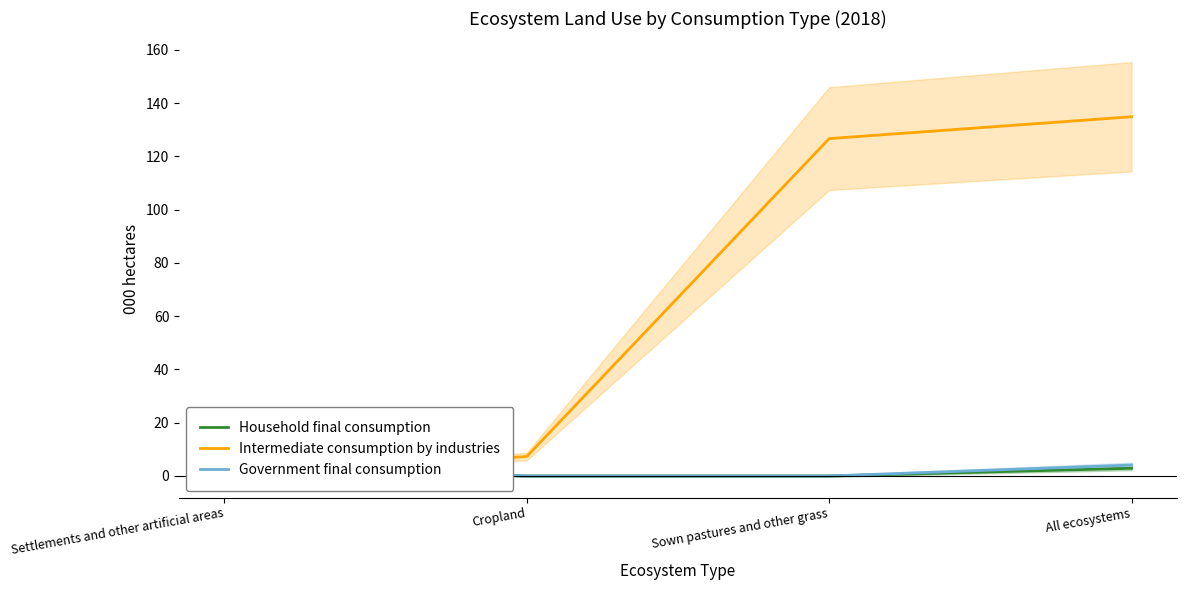

True or false: Government final consumption and Household final consumption cross at least once.

False